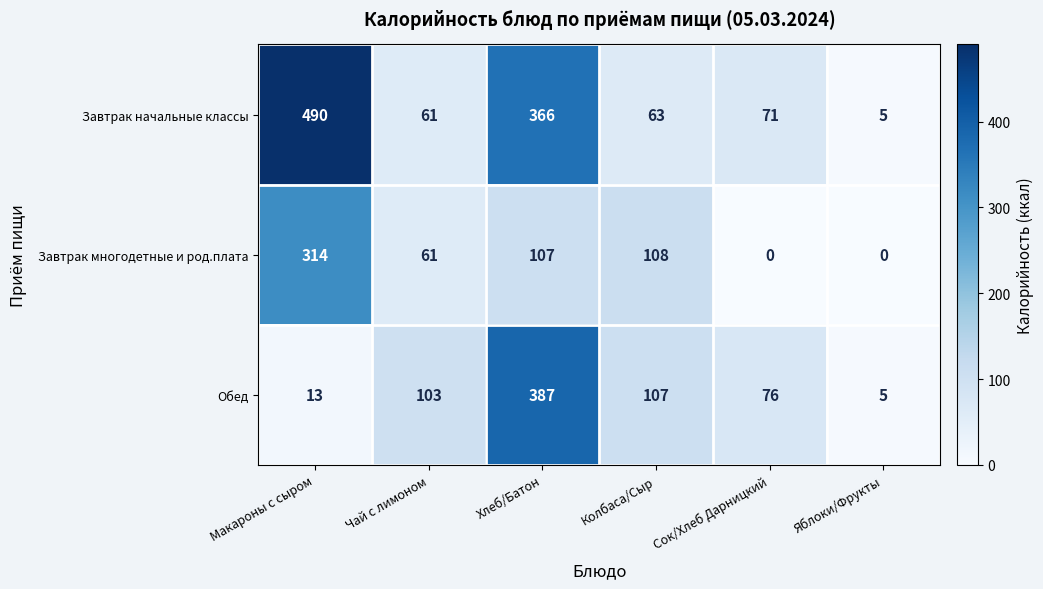

At how many categories does at least one series exceed 233?

2